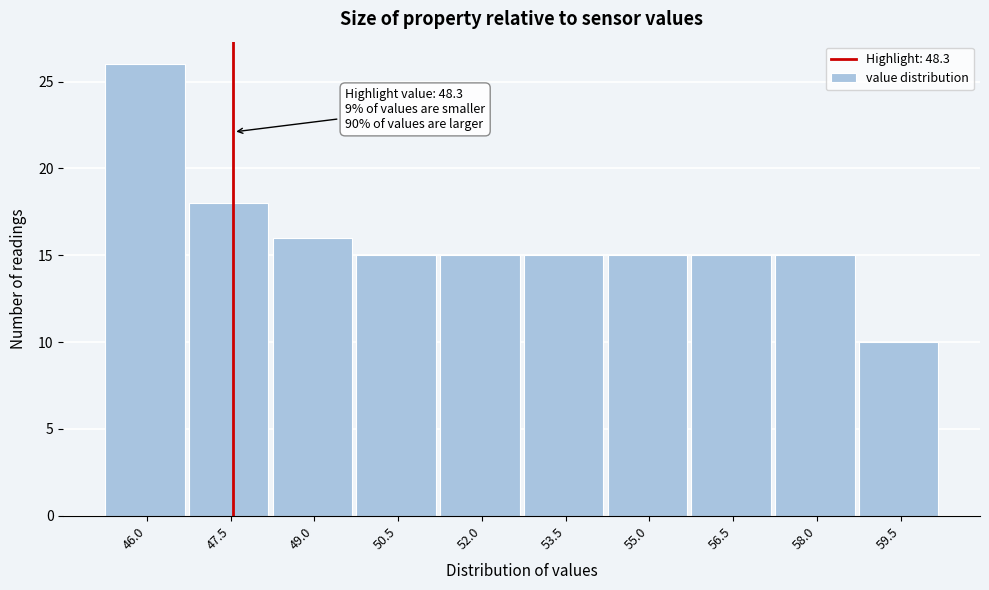

Reading right to left, what are all the values shown in this chart?

59.5=10	58.0=15	56.5=15	55.0=15	53.5=15	52.0=15	50.5=15	49.0=16	47.5=18	46.0=26